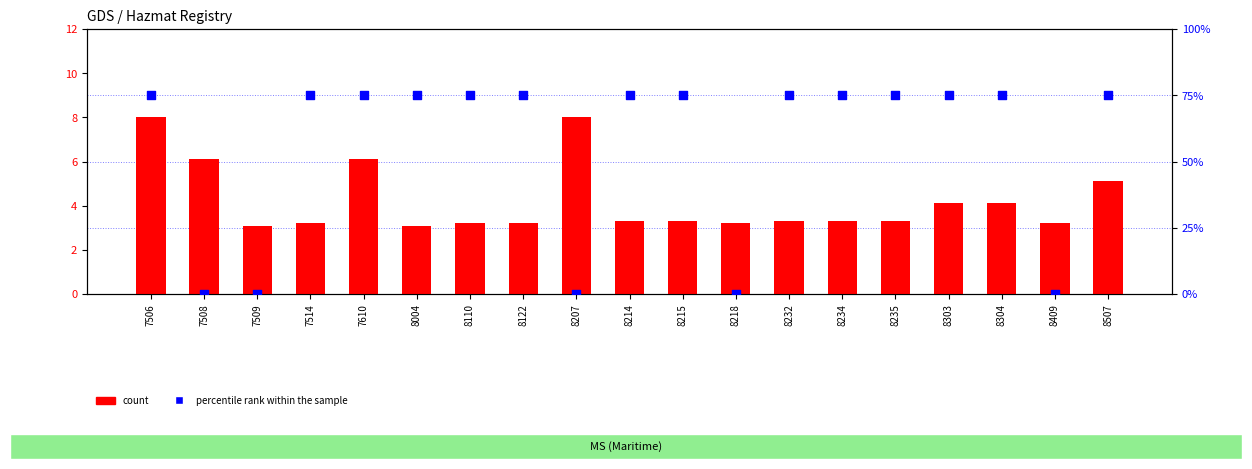

What is the total value across all series at 8215?

78.3